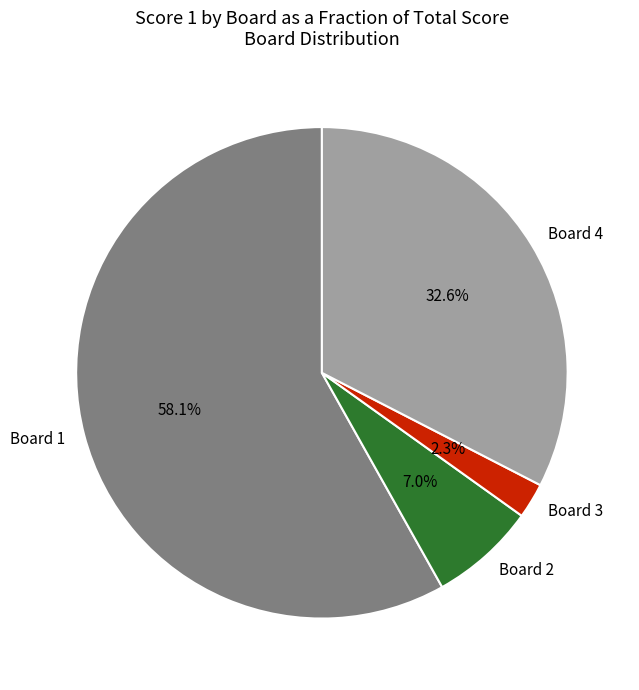

What percentage is the Board 3 slice, to the nearest percent?

2%